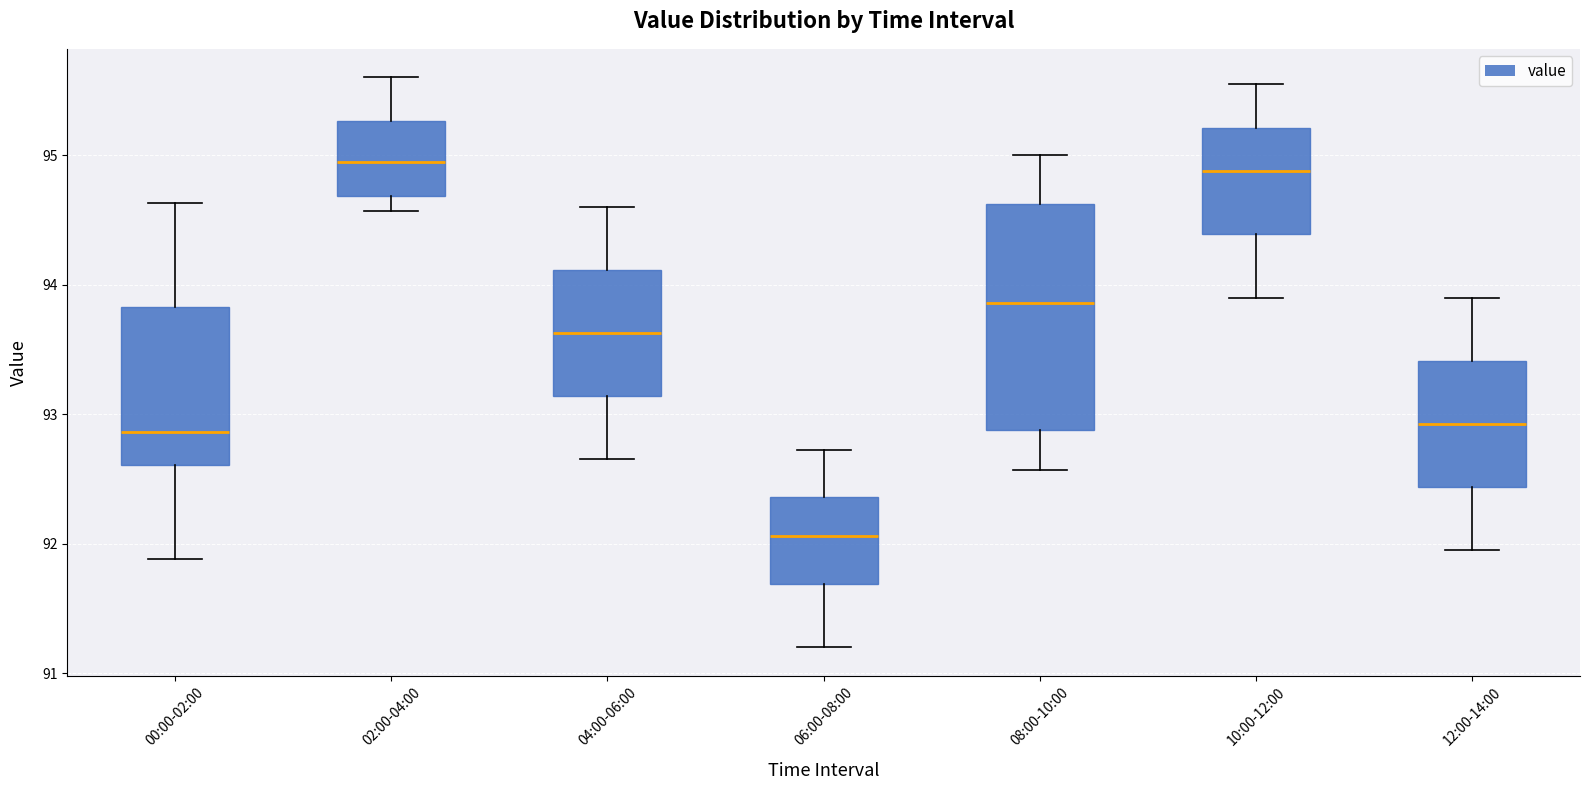

Reading left to right, transcribe this box plot: for each box, give where its median line is, the range the box spans, and where its two whiskers end, as read against the y-axis. The values are not printed on the chart, so give them approximately, as read against the axis.

00:00-02:00: median 92.9, box 92.6 to 93.8, whiskers 91.9 to 94.6
02:00-04:00: median 95.0, box 94.7 to 95.3, whiskers 94.6 to 95.6
04:00-06:00: median 93.6, box 93.1 to 94.1, whiskers 92.7 to 94.6
06:00-08:00: median 92.1, box 91.7 to 92.4, whiskers 91.2 to 92.7
08:00-10:00: median 93.9, box 92.9 to 94.6, whiskers 92.6 to 95.0
10:00-12:00: median 94.9, box 94.4 to 95.2, whiskers 93.9 to 95.6
12:00-14:00: median 92.9, box 92.4 to 93.4, whiskers 92.0 to 93.9